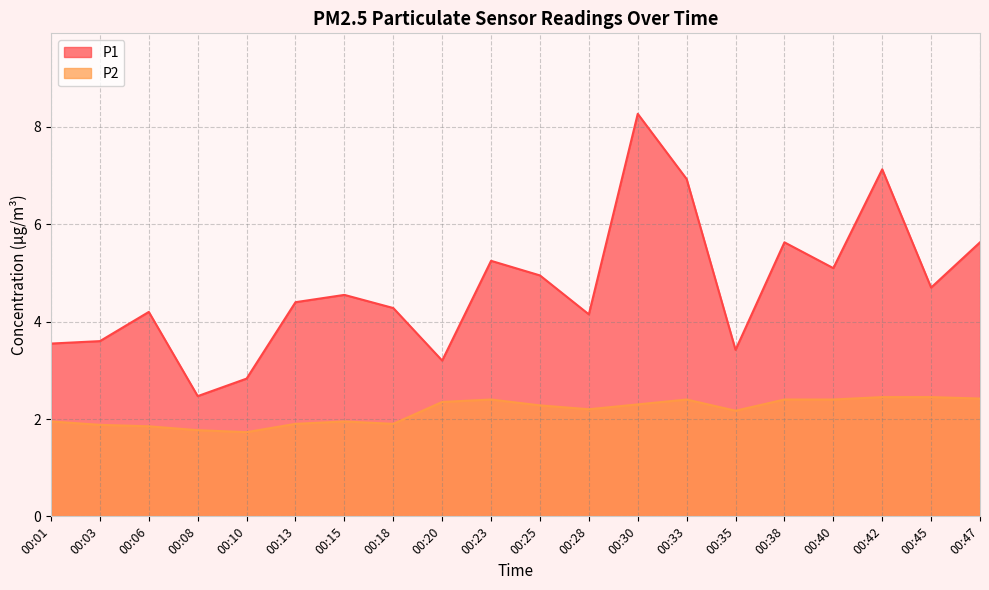

Which label corresponds to the largest value in the chart?

00:30